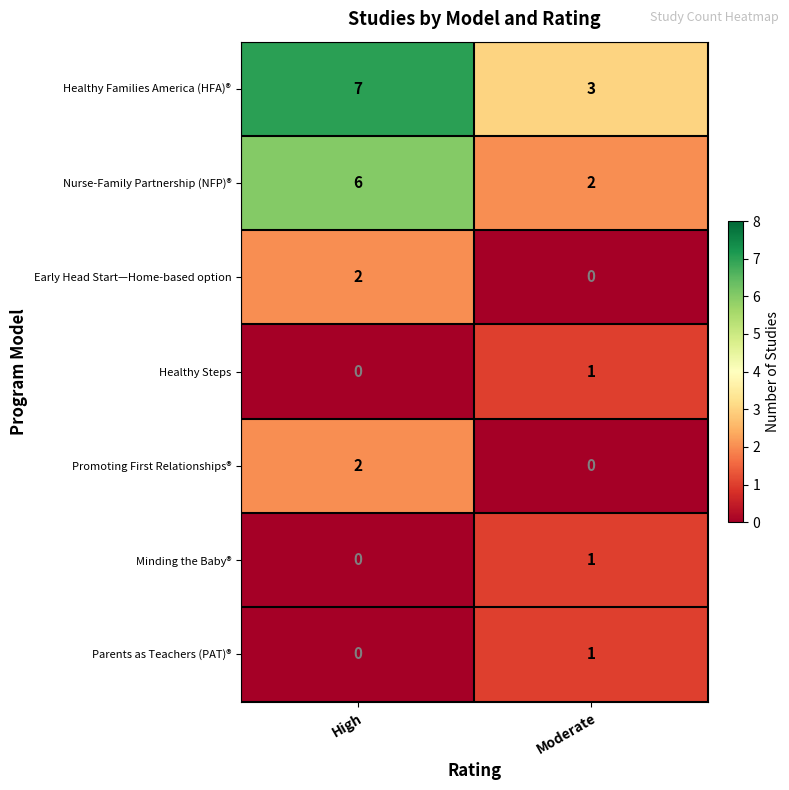

Which series has the largest total across all categories?

Healthy Families America (HFA)®